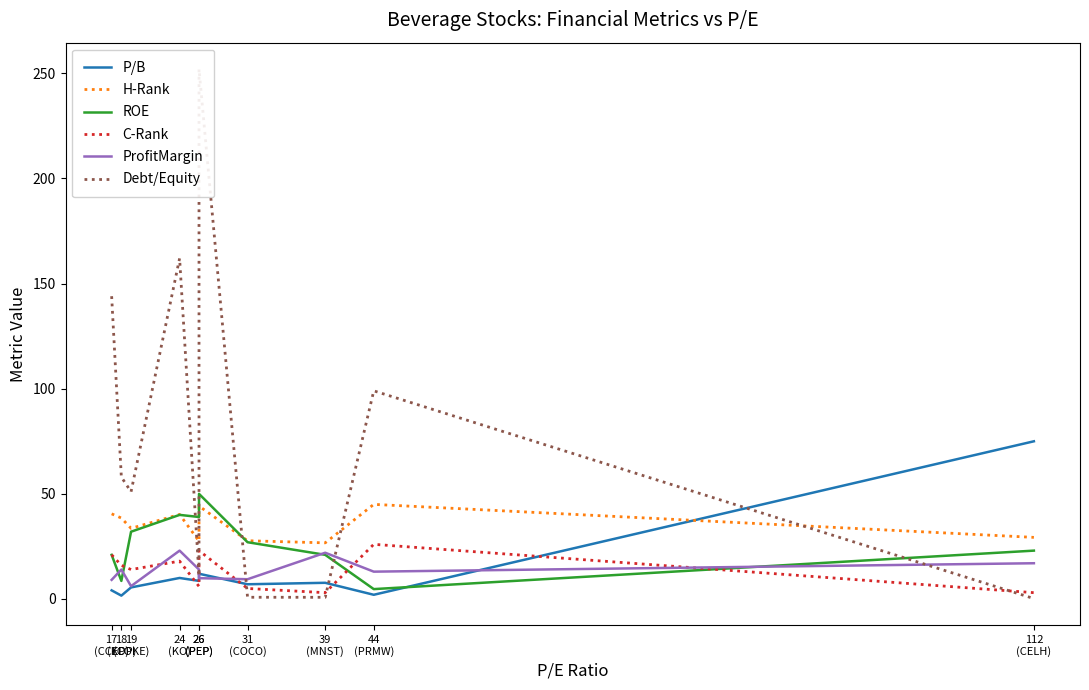

Which series has the largest total across all categories?

Debt/Equity